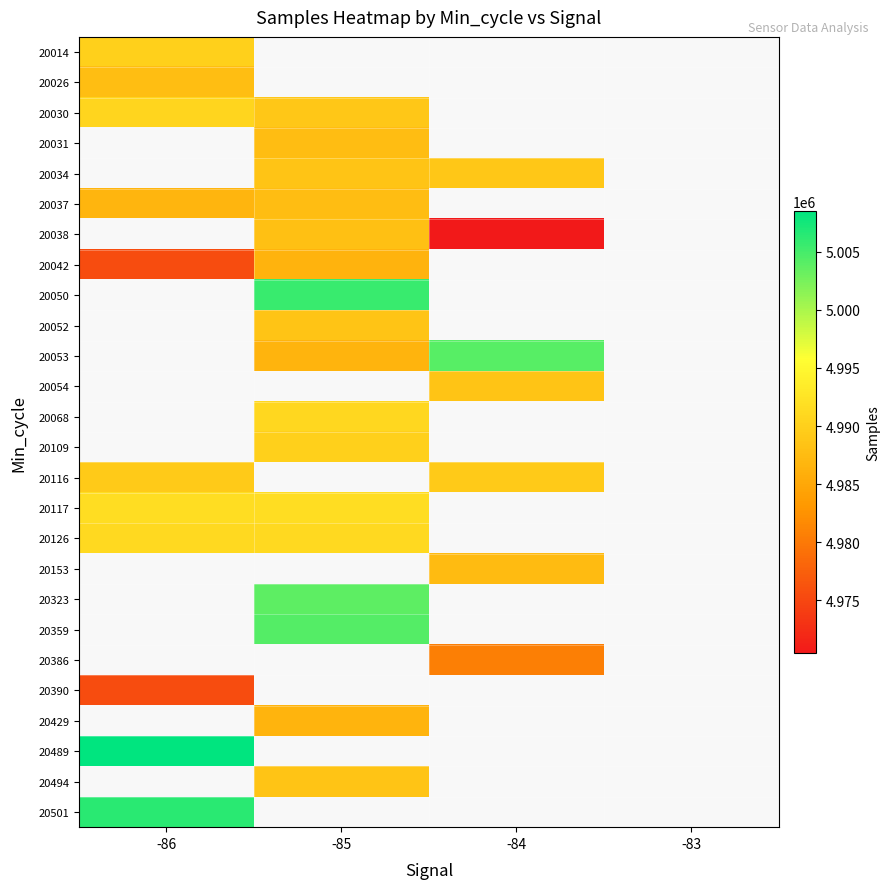

What is the minimum value shown in the chart?

4970474.0